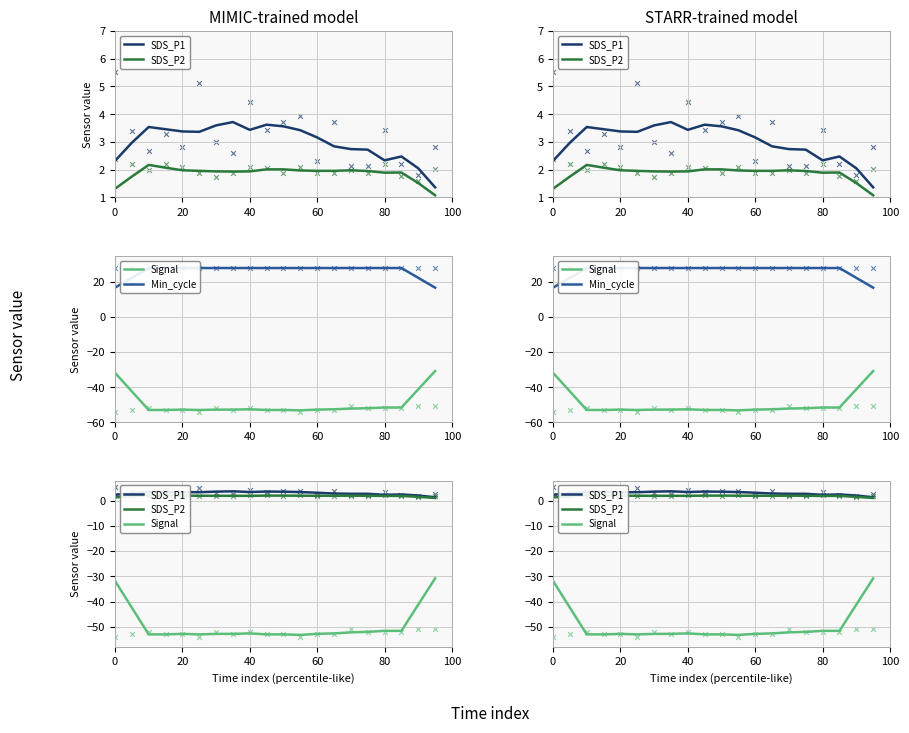

At how many categories does at least one series exceed -27?

20